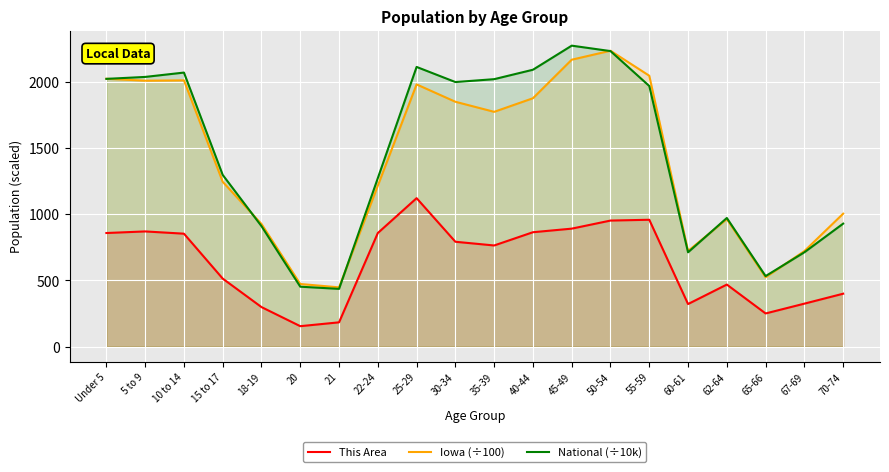

True or false: National (÷10k) has a value of 2229.8 at 50-54.

True